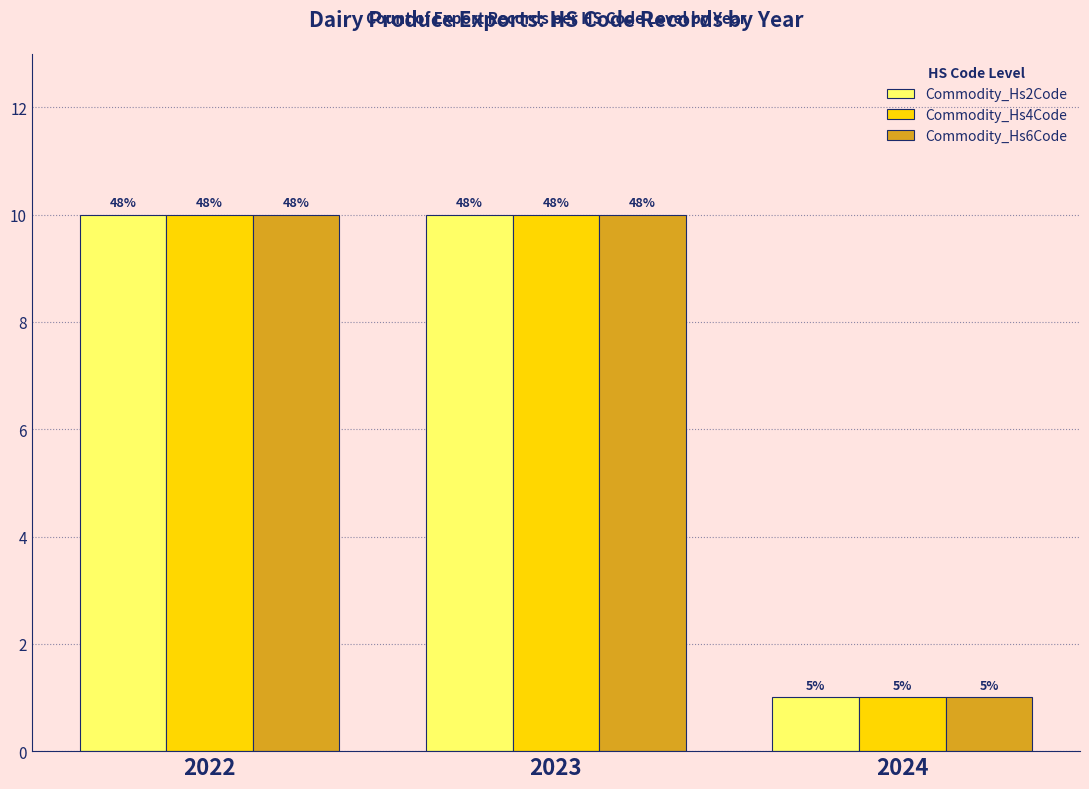

Reading left to right, transcribe all the data shown in this chart.

Commodity_Hs2Code: 10	10	1
Commodity_Hs4Code: 10	10	1
Commodity_Hs6Code: 10	10	1